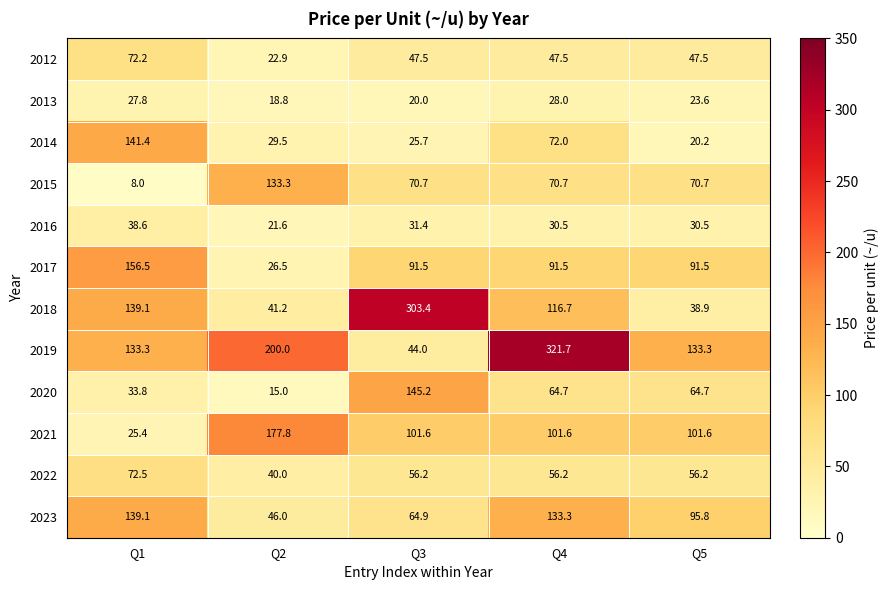

How many data points in 2014 are above 29?

3